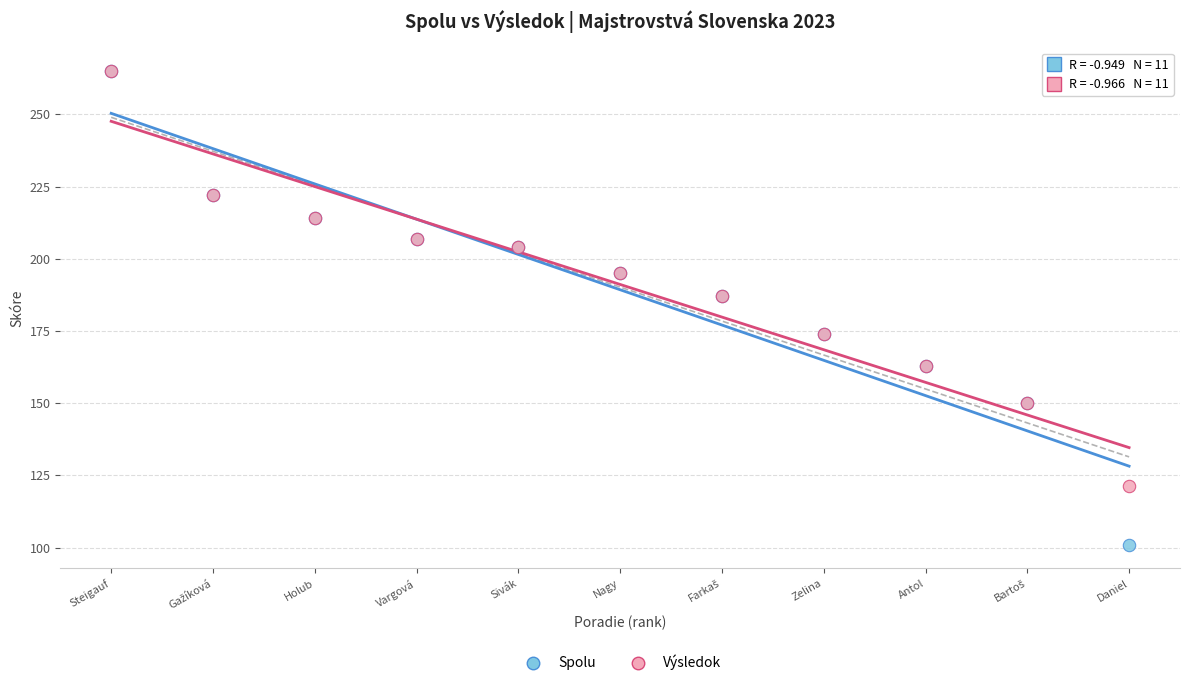

Which series has the widest spread of Y values?

Spolu